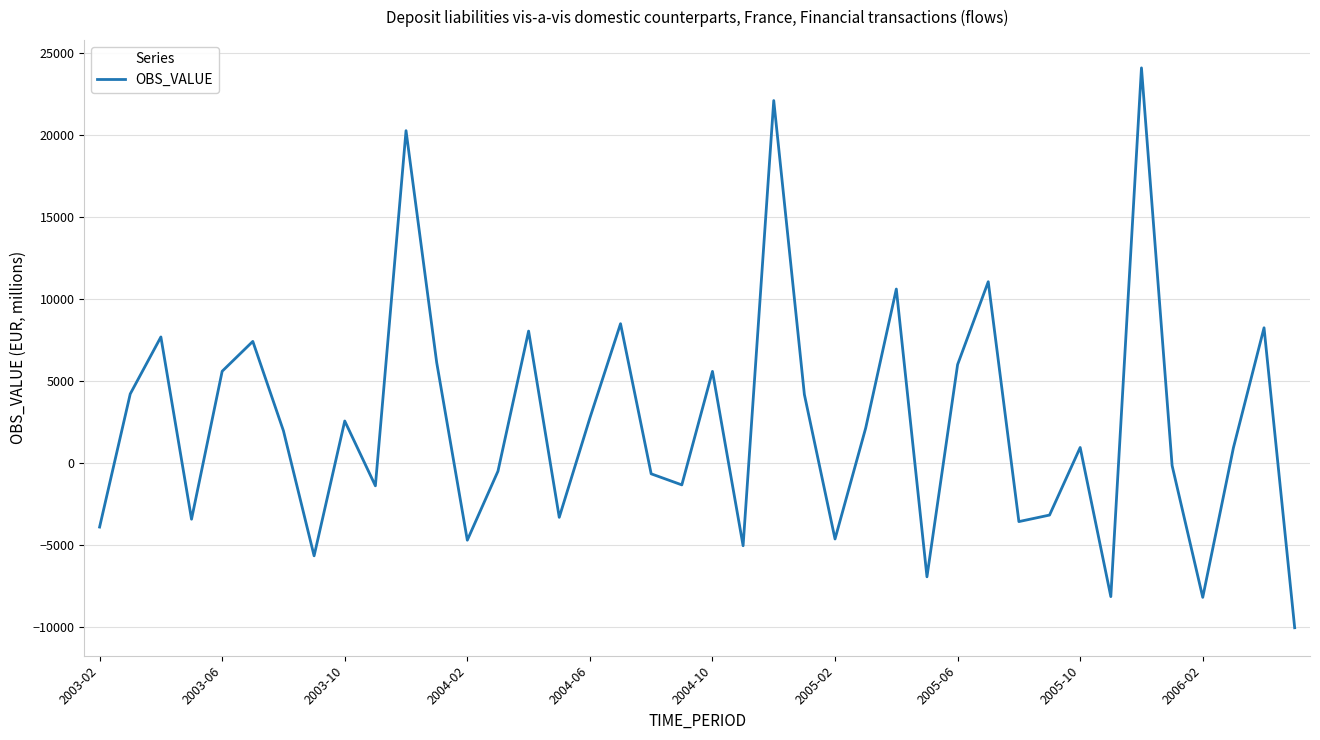

What is the difference between the maximum and minimum values?

34150.7